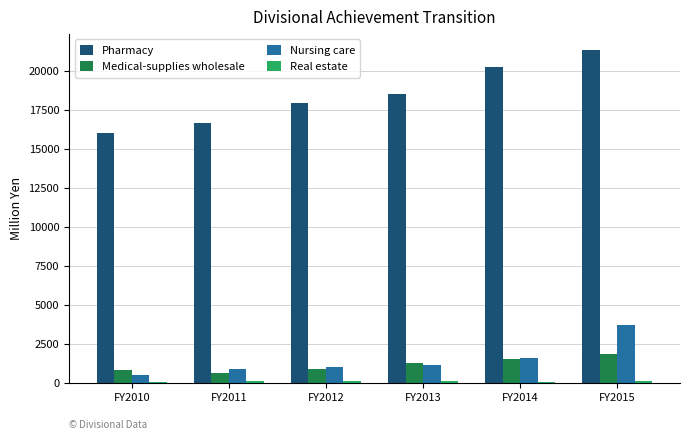

At which category is the sum across all series the highest?

FY2015